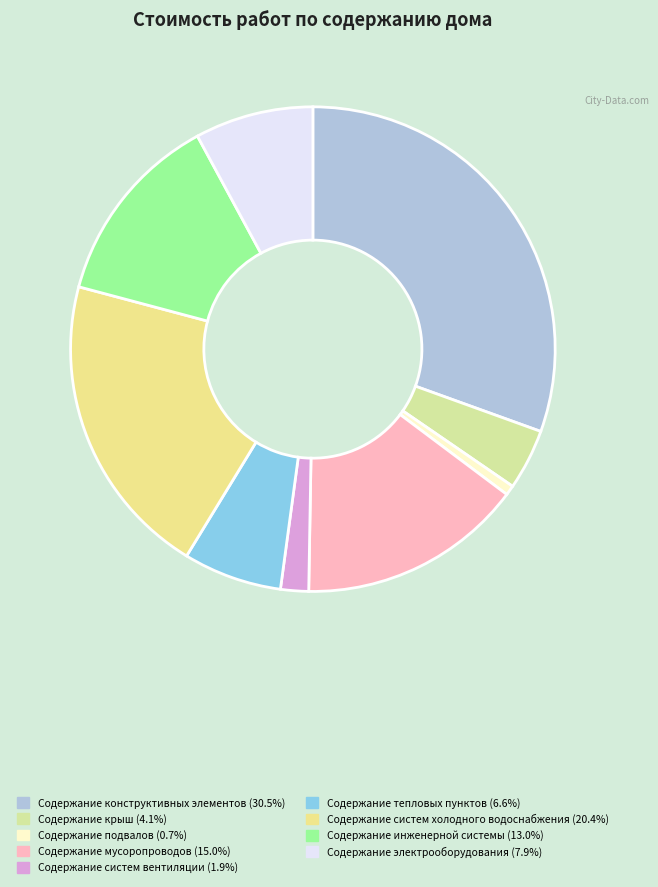

The Содержание конструктивных элементов slice represents 31% of the pie. True or false?

True